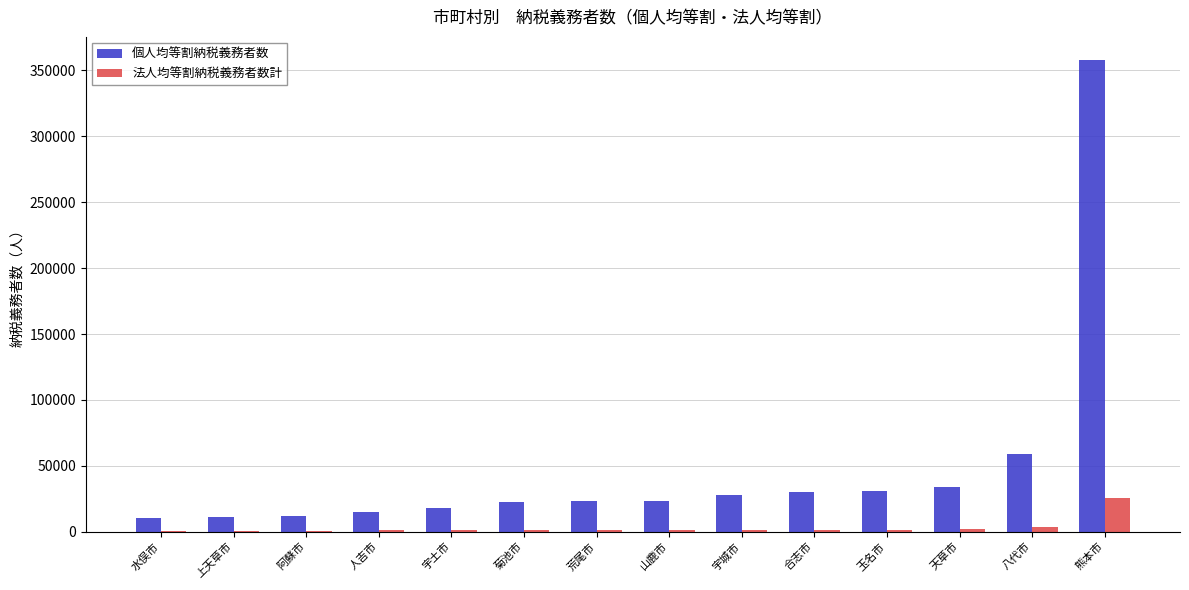

What is the highest value of the 個人均等割納税義務者数 series?

357550